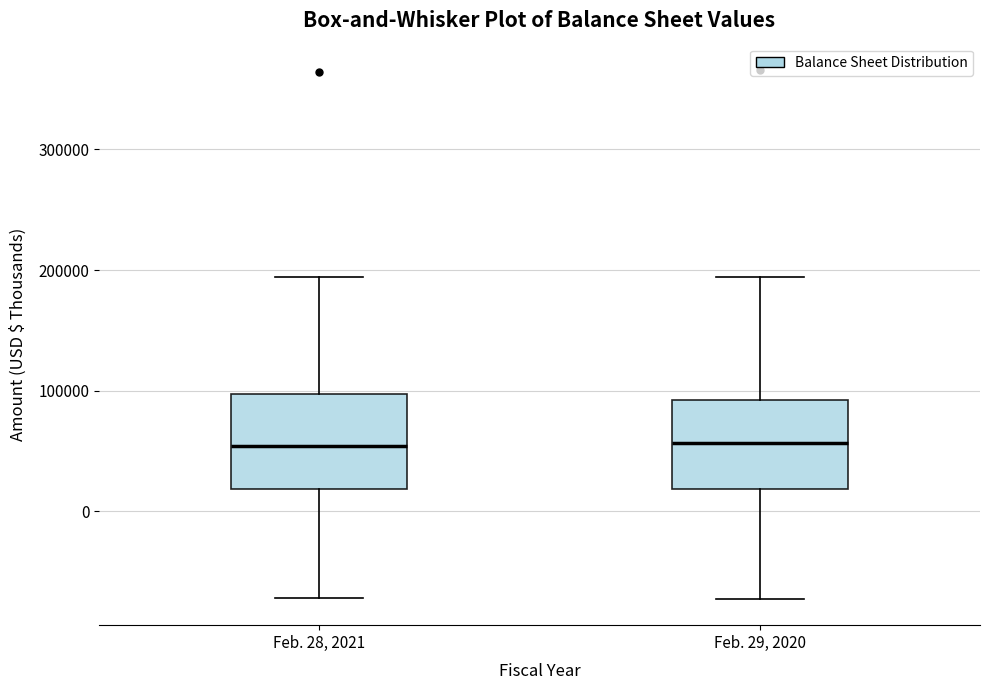

Where does the upper whisker of the box for Feb. 28, 2021 end on the y-axis? The values are not printed on the chart, so give them approximately, as read against the axis.

190000